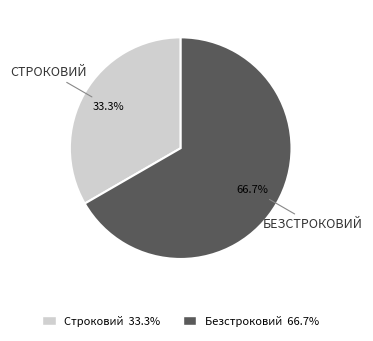

True or false: Безстроковий accounts for 58% of the total.

False